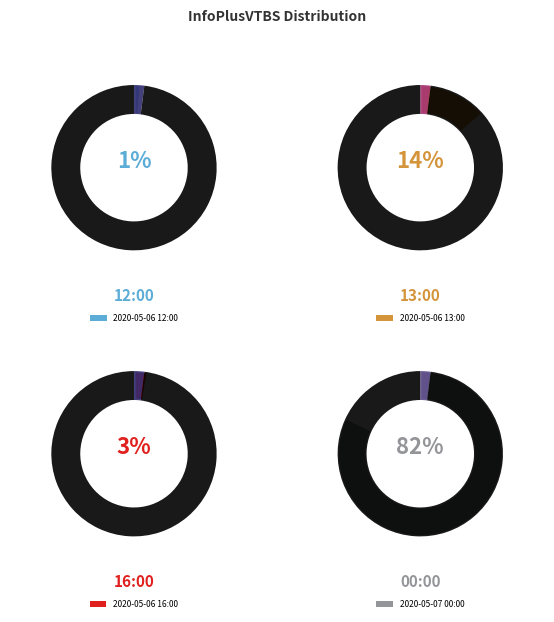

Does any single category account for the majority?

Yes